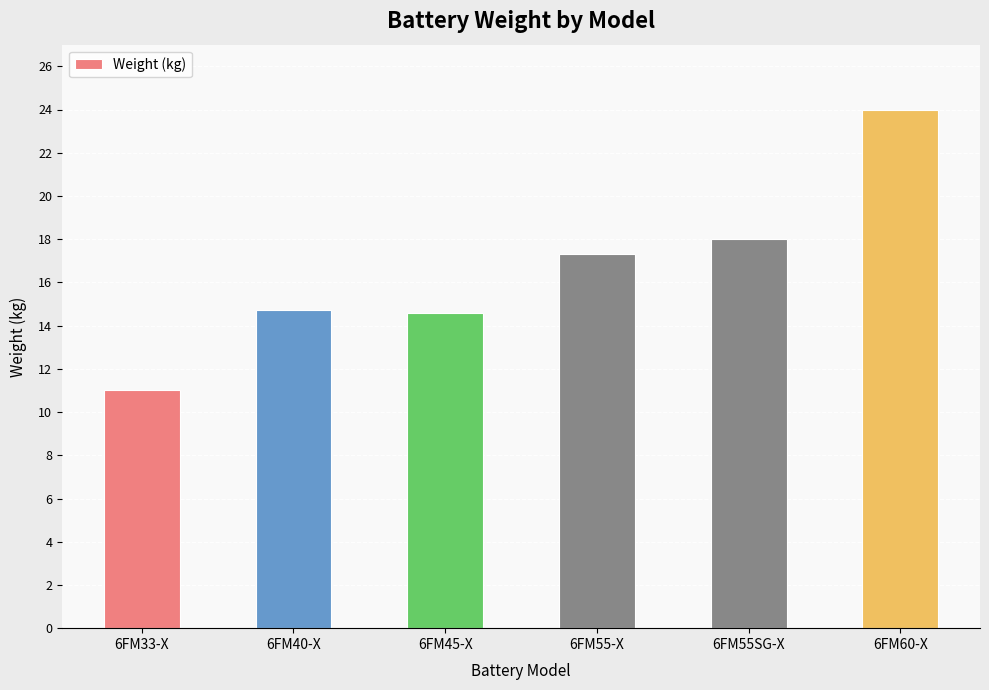

The chart shows a value of 18.0 at 6FM55SG-X. True or false?

True